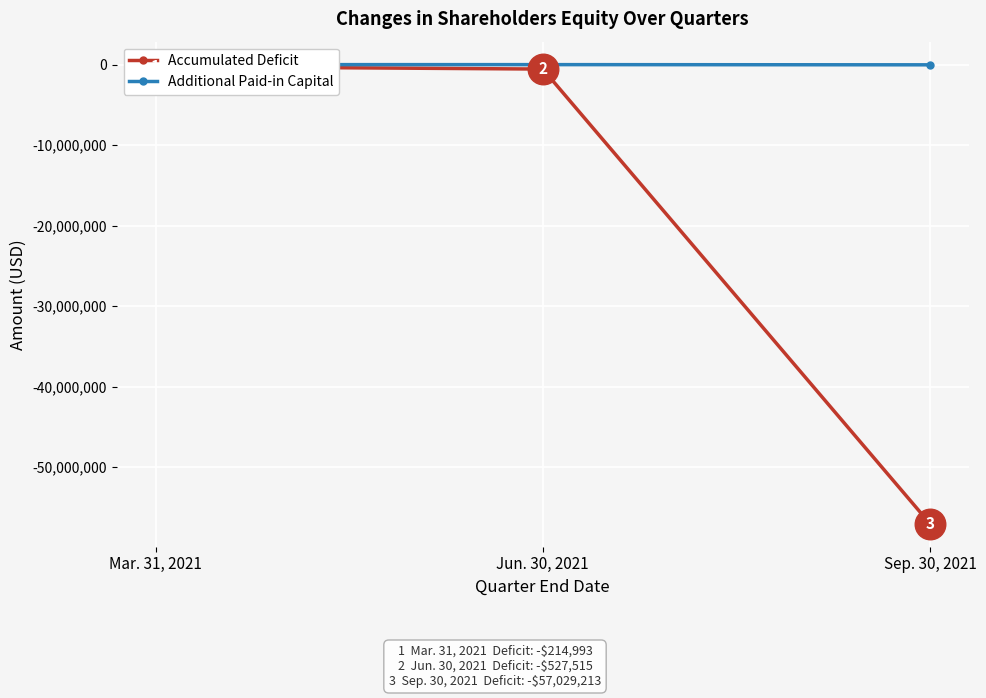

List the series in order of their peak value, highest first.

Additional Paid-in Capital, Accumulated Deficit